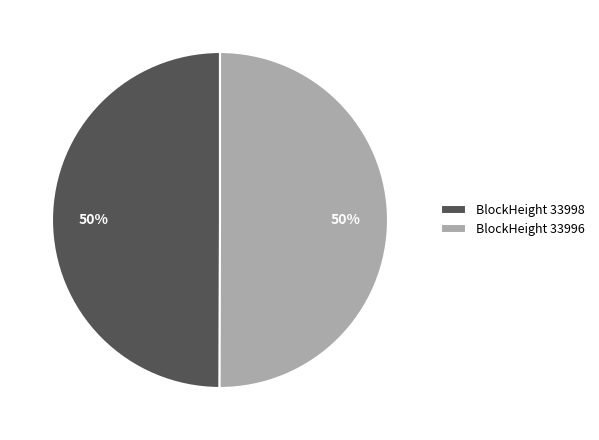

To the nearest percent, what is the combined percentage of BlockHeight 33996 and BlockHeight 33998?

100%